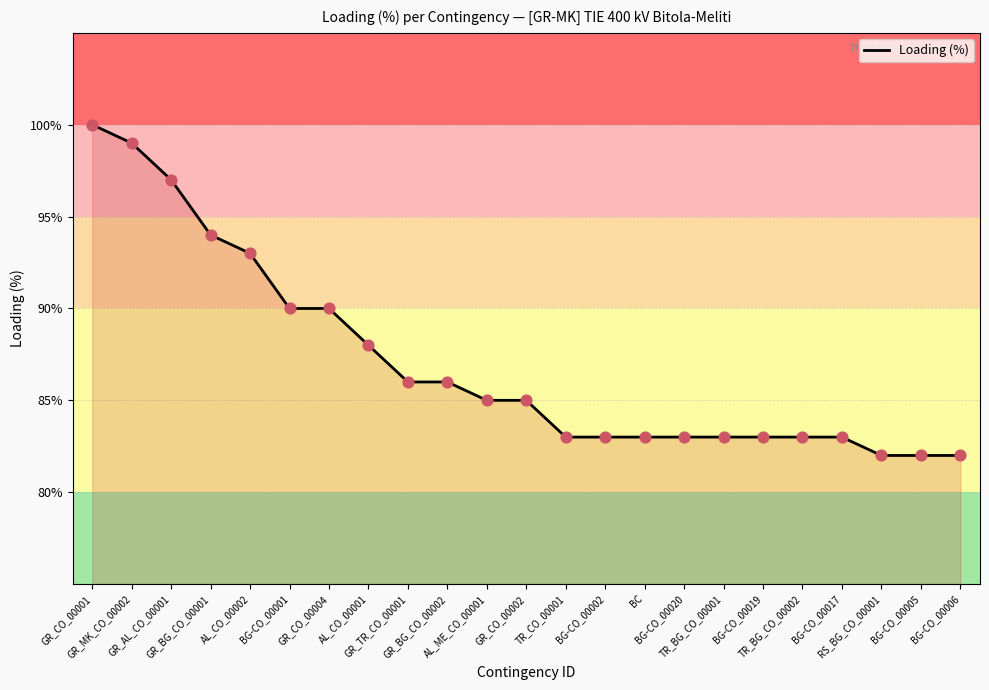

What is the change in value from GR_CO_00004 to BC?

-7